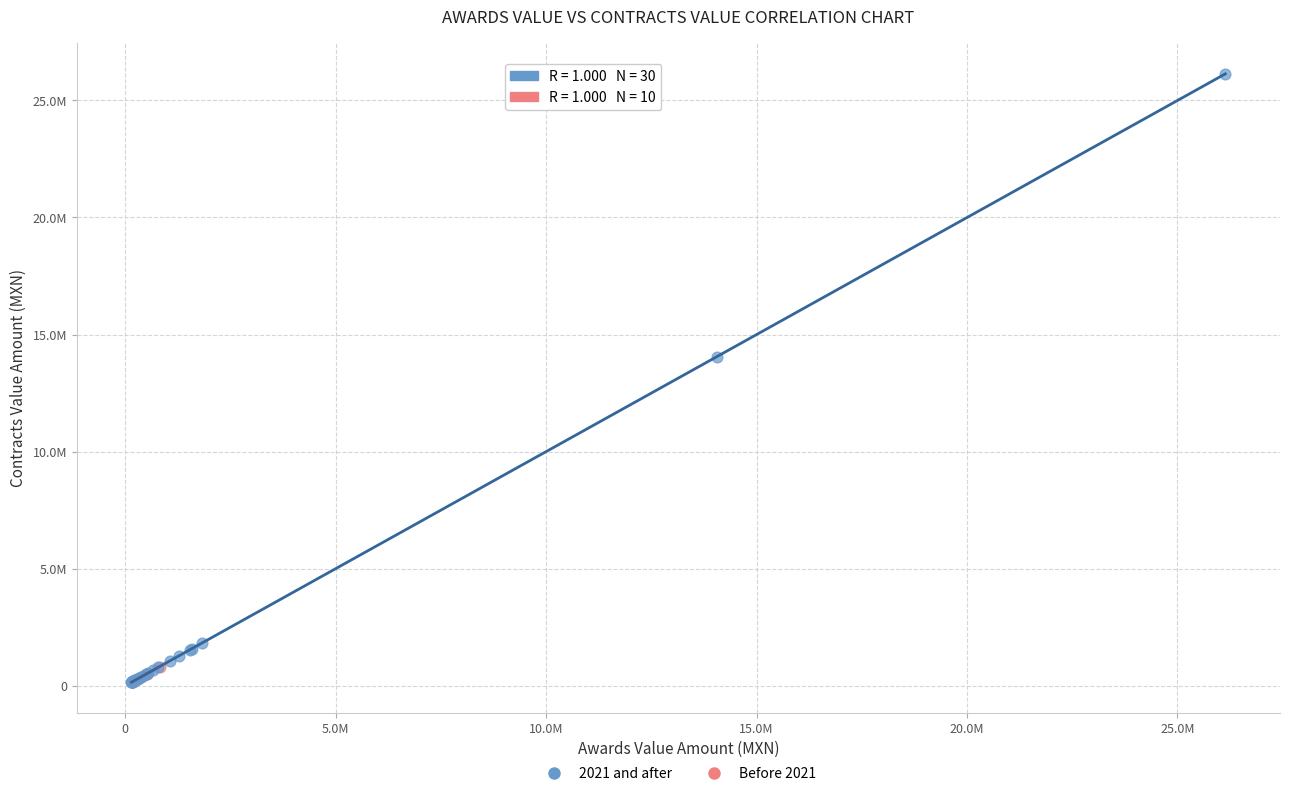

What are all the series names shown in the legend?

2021 and after, Before 2021